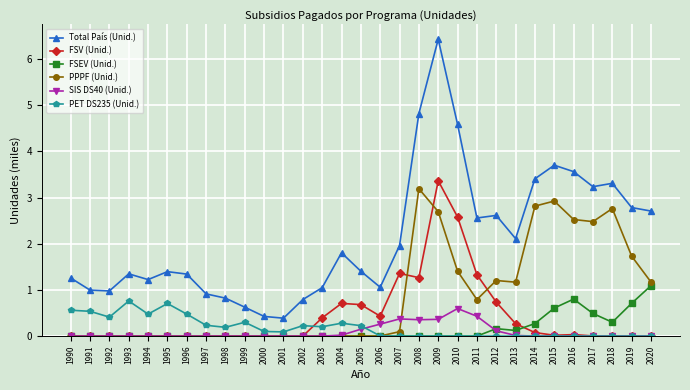

Does the chart display data point markers on the line(s)?

Yes